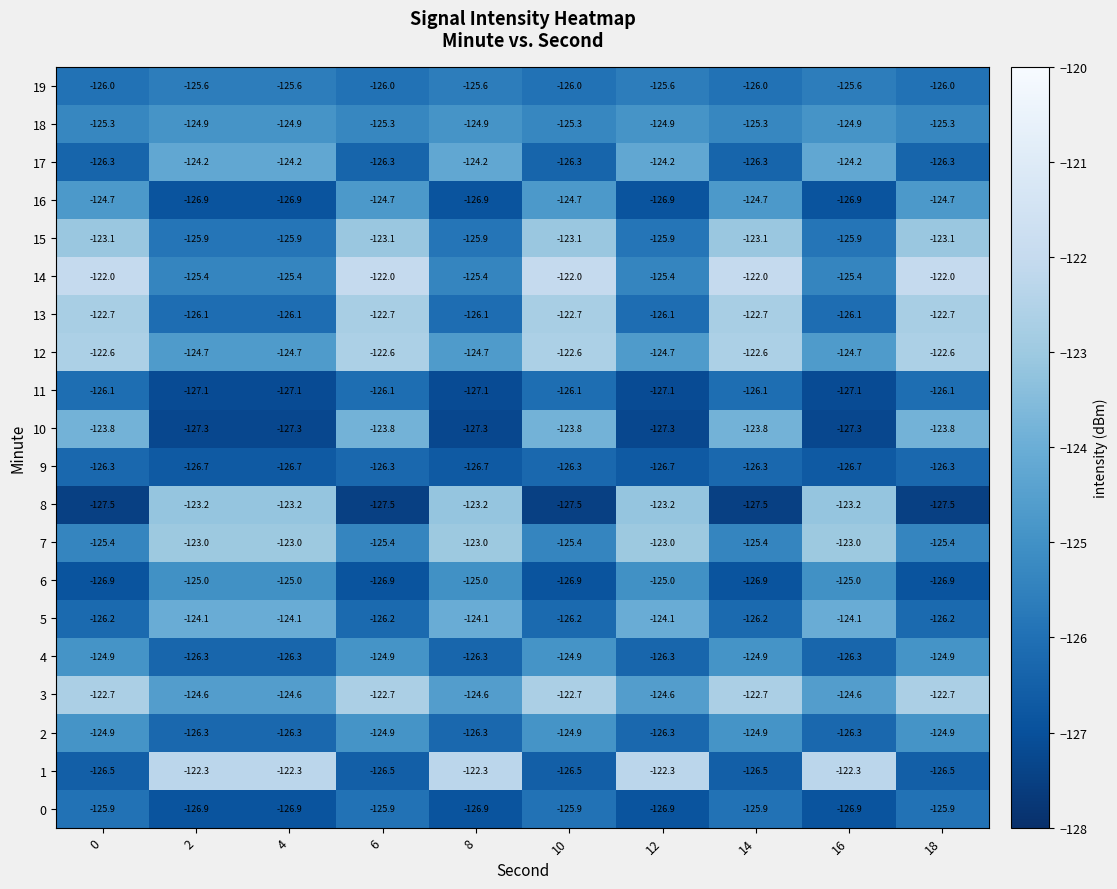

Which series has the widest spread of values?

8